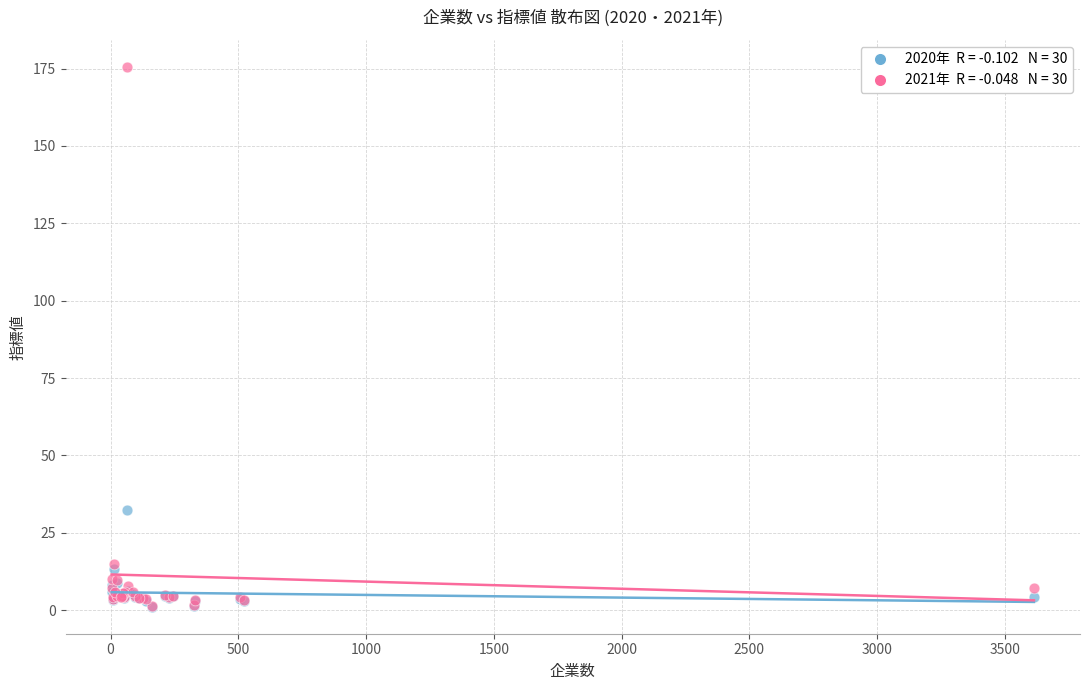

Across all series, what Y value is closest to 88?

32.3